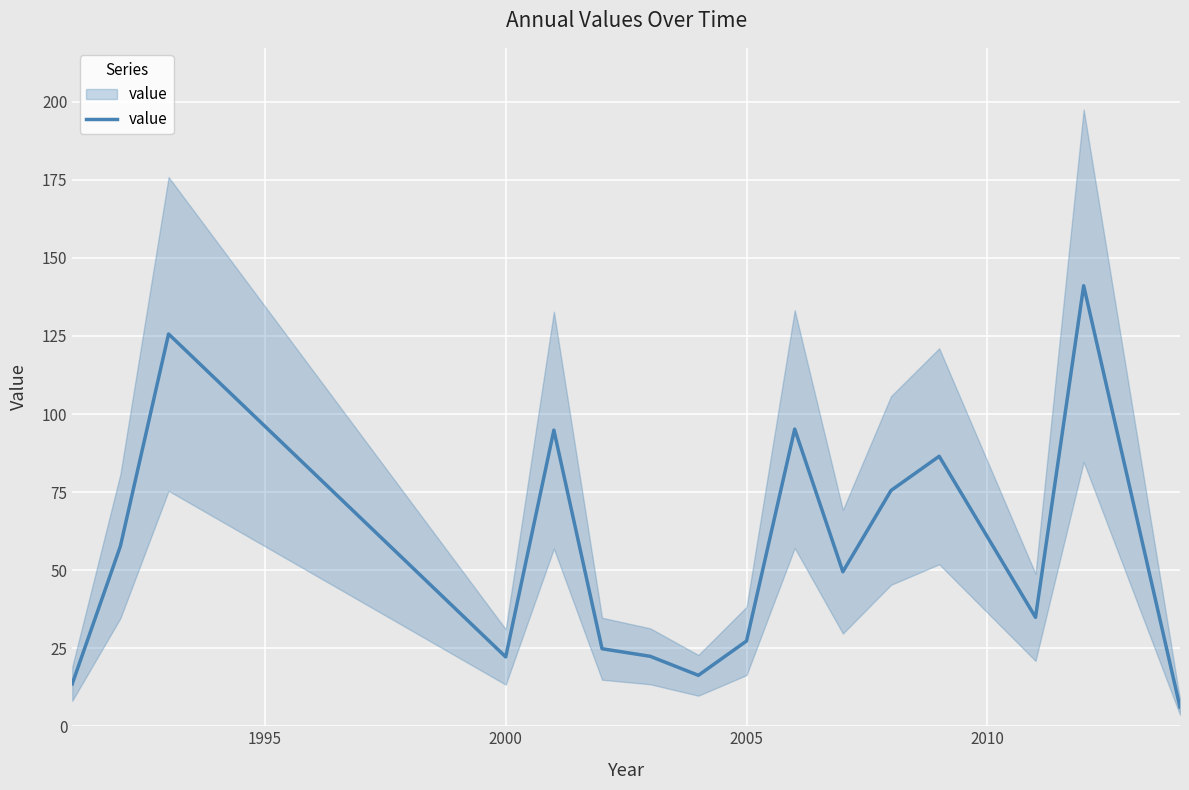

How many lines are shown in the chart?

1